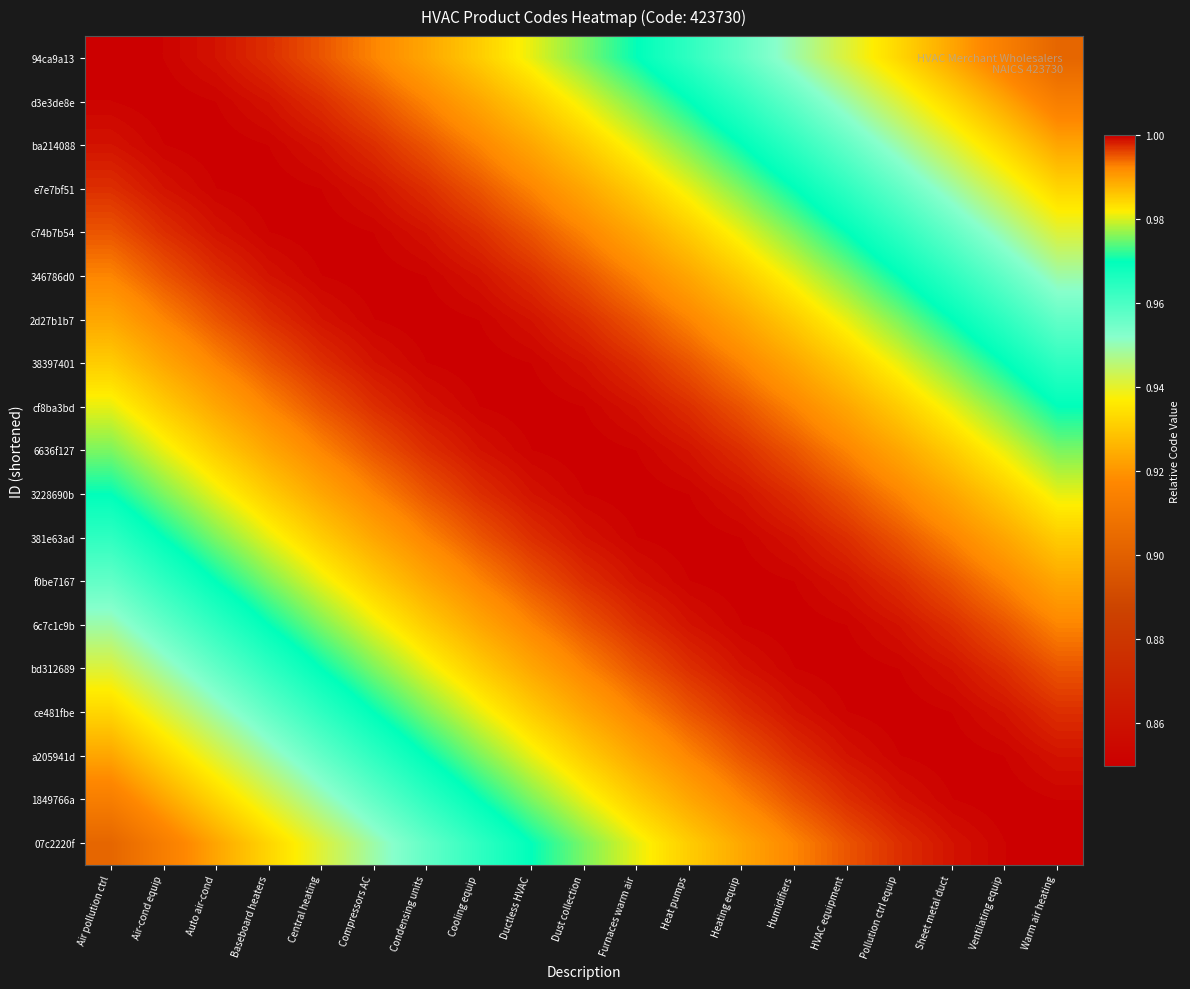

Reading left to right, transcribe all the data shown in this chart.

94ca9a13: Air pollution ctrl=1.0	Air-cond equip=1.0	Auto air-cond=1.0	Baseboard heaters=1.0	Central heating=1.0	Compressors AC=1.0	Condensing units=1.0	Cooling equip=1.0	Ductless HVAC=1.0	Dust collection=1.0	Furnaces warm air=1.0	Heat pumps=1.0	Heating equip=1.0	Humidifiers=0.9	HVAC equipment=0.9	Pollution ctrl equip=0.9	Sheet metal duct=0.9	Ventilating equip=0.9	Warm air heating=0.9
d3e3de8e: Air pollution ctrl=1.0	Air-cond equip=1.0	Auto air-cond=1.0	Baseboard heaters=1.0	Central heating=1.0	Compressors AC=1.0	Condensing units=1.0	Cooling equip=1.0	Ductless HVAC=1.0	Dust collection=1.0	Furnaces warm air=1.0	Heat pumps=1.0	Heating equip=1.0	Humidifiers=1.0	HVAC equipment=0.9	Pollution ctrl equip=0.9	Sheet metal duct=0.9	Ventilating equip=0.9	Warm air heating=0.9
ba214088: Air pollution ctrl=1.0	Air-cond equip=1.0	Auto air-cond=1.0	Baseboard heaters=1.0	Central heating=1.0	Compressors AC=1.0	Condensing units=1.0	Cooling equip=1.0	Ductless HVAC=1.0	Dust collection=1.0	Furnaces warm air=1.0	Heat pumps=1.0	Heating equip=1.0	Humidifiers=1.0	HVAC equipment=1.0	Pollution ctrl equip=0.9	Sheet metal duct=0.9	Ventilating equip=0.9	Warm air heating=0.9
e7e7bf51: Air pollution ctrl=1.0	Air-cond equip=1.0	Auto air-cond=1.0	Baseboard heaters=1.0	Central heating=1.0	Compressors AC=1.0	Condensing units=1.0	Cooling equip=1.0	Ductless HVAC=1.0	Dust collection=1.0	Furnaces warm air=1.0	Heat pumps=1.0	Heating equip=1.0	Humidifiers=1.0	HVAC equipment=1.0	Pollution ctrl equip=1.0	Sheet metal duct=0.9	Ventilating equip=0.9	Warm air heating=0.9
c74b7b54: Air pollution ctrl=1.0	Air-cond equip=1.0	Auto air-cond=1.0	Baseboard heaters=1.0	Central heating=1.0	Compressors AC=1.0	Condensing units=1.0	Cooling equip=1.0	Ductless HVAC=1.0	Dust collection=1.0	Furnaces warm air=1.0	Heat pumps=1.0	Heating equip=1.0	Humidifiers=1.0	HVAC equipment=1.0	Pollution ctrl equip=1.0	Sheet metal duct=1.0	Ventilating equip=0.9	Warm air heating=0.9
346786d0: Air pollution ctrl=1.0	Air-cond equip=1.0	Auto air-cond=1.0	Baseboard heaters=1.0	Central heating=1.0	Compressors AC=1.0	Condensing units=1.0	Cooling equip=1.0	Ductless HVAC=1.0	Dust collection=1.0	Furnaces warm air=1.0	Heat pumps=1.0	Heating equip=1.0	Humidifiers=1.0	HVAC equipment=1.0	Pollution ctrl equip=1.0	Sheet metal duct=1.0	Ventilating equip=1.0	Warm air heating=0.9
2d27b1b7: Air pollution ctrl=1.0	Air-cond equip=1.0	Auto air-cond=1.0	Baseboard heaters=1.0	Central heating=1.0	Compressors AC=1.0	Condensing units=1.0	Cooling equip=1.0	Ductless HVAC=1.0	Dust collection=1.0	Furnaces warm air=1.0	Heat pumps=1.0	Heating equip=1.0	Humidifiers=1.0	HVAC equipment=1.0	Pollution ctrl equip=1.0	Sheet metal duct=1.0	Ventilating equip=1.0	Warm air heating=1.0
38397401: Air pollution ctrl=1.0	Air-cond equip=1.0	Auto air-cond=1.0	Baseboard heaters=1.0	Central heating=1.0	Compressors AC=1.0	Condensing units=1.0	Cooling equip=1.0	Ductless HVAC=1.0	Dust collection=1.0	Furnaces warm air=1.0	Heat pumps=1.0	Heating equip=1.0	Humidifiers=1.0	HVAC equipment=1.0	Pollution ctrl equip=1.0	Sheet metal duct=1.0	Ventilating equip=1.0	Warm air heating=1.0
cf8ba3bd: Air pollution ctrl=1.0	Air-cond equip=1.0	Auto air-cond=1.0	Baseboard heaters=1.0	Central heating=1.0	Compressors AC=1.0	Condensing units=1.0	Cooling equip=1.0	Ductless HVAC=1.0	Dust collection=1.0	Furnaces warm air=1.0	Heat pumps=1.0	Heating equip=1.0	Humidifiers=1.0	HVAC equipment=1.0	Pollution ctrl equip=1.0	Sheet metal duct=1.0	Ventilating equip=1.0	Warm air heating=1.0
6636f127: Air pollution ctrl=1.0	Air-cond equip=1.0	Auto air-cond=1.0	Baseboard heaters=1.0	Central heating=1.0	Compressors AC=1.0	Condensing units=1.0	Cooling equip=1.0	Ductless HVAC=1.0	Dust collection=1.0	Furnaces warm air=1.0	Heat pumps=1.0	Heating equip=1.0	Humidifiers=1.0	HVAC equipment=1.0	Pollution ctrl equip=1.0	Sheet metal duct=1.0	Ventilating equip=1.0	Warm air heating=1.0
3228690b: Air pollution ctrl=1.0	Air-cond equip=1.0	Auto air-cond=1.0	Baseboard heaters=1.0	Central heating=1.0	Compressors AC=1.0	Condensing units=1.0	Cooling equip=1.0	Ductless HVAC=1.0	Dust collection=1.0	Furnaces warm air=1.0	Heat pumps=1.0	Heating equip=1.0	Humidifiers=1.0	HVAC equipment=1.0	Pollution ctrl equip=1.0	Sheet metal duct=1.0	Ventilating equip=1.0	Warm air heating=1.0
381e63ad: Air pollution ctrl=1.0	Air-cond equip=1.0	Auto air-cond=1.0	Baseboard heaters=1.0	Central heating=1.0	Compressors AC=1.0	Condensing units=1.0	Cooling equip=1.0	Ductless HVAC=1.0	Dust collection=1.0	Furnaces warm air=1.0	Heat pumps=1.0	Heating equip=1.0	Humidifiers=1.0	HVAC equipment=1.0	Pollution ctrl equip=1.0	Sheet metal duct=1.0	Ventilating equip=1.0	Warm air heating=1.0
f0be7167: Air pollution ctrl=1.0	Air-cond equip=1.0	Auto air-cond=1.0	Baseboard heaters=1.0	Central heating=1.0	Compressors AC=1.0	Condensing units=1.0	Cooling equip=1.0	Ductless HVAC=1.0	Dust collection=1.0	Furnaces warm air=1.0	Heat pumps=1.0	Heating equip=1.0	Humidifiers=1.0	HVAC equipment=1.0	Pollution ctrl equip=1.0	Sheet metal duct=1.0	Ventilating equip=1.0	Warm air heating=1.0
6c7c1c9b: Air pollution ctrl=0.9	Air-cond equip=1.0	Auto air-cond=1.0	Baseboard heaters=1.0	Central heating=1.0	Compressors AC=1.0	Condensing units=1.0	Cooling equip=1.0	Ductless HVAC=1.0	Dust collection=1.0	Furnaces warm air=1.0	Heat pumps=1.0	Heating equip=1.0	Humidifiers=1.0	HVAC equipment=1.0	Pollution ctrl equip=1.0	Sheet metal duct=1.0	Ventilating equip=1.0	Warm air heating=1.0
bd312689: Air pollution ctrl=0.9	Air-cond equip=0.9	Auto air-cond=1.0	Baseboard heaters=1.0	Central heating=1.0	Compressors AC=1.0	Condensing units=1.0	Cooling equip=1.0	Ductless HVAC=1.0	Dust collection=1.0	Furnaces warm air=1.0	Heat pumps=1.0	Heating equip=1.0	Humidifiers=1.0	HVAC equipment=1.0	Pollution ctrl equip=1.0	Sheet metal duct=1.0	Ventilating equip=1.0	Warm air heating=1.0
ce481fbe: Air pollution ctrl=0.9	Air-cond equip=0.9	Auto air-cond=0.9	Baseboard heaters=1.0	Central heating=1.0	Compressors AC=1.0	Condensing units=1.0	Cooling equip=1.0	Ductless HVAC=1.0	Dust collection=1.0	Furnaces warm air=1.0	Heat pumps=1.0	Heating equip=1.0	Humidifiers=1.0	HVAC equipment=1.0	Pollution ctrl equip=1.0	Sheet metal duct=1.0	Ventilating equip=1.0	Warm air heating=1.0
a205941d: Air pollution ctrl=0.9	Air-cond equip=0.9	Auto air-cond=0.9	Baseboard heaters=0.9	Central heating=1.0	Compressors AC=1.0	Condensing units=1.0	Cooling equip=1.0	Ductless HVAC=1.0	Dust collection=1.0	Furnaces warm air=1.0	Heat pumps=1.0	Heating equip=1.0	Humidifiers=1.0	HVAC equipment=1.0	Pollution ctrl equip=1.0	Sheet metal duct=1.0	Ventilating equip=1.0	Warm air heating=1.0
1849766a: Air pollution ctrl=0.9	Air-cond equip=0.9	Auto air-cond=0.9	Baseboard heaters=0.9	Central heating=0.9	Compressors AC=1.0	Condensing units=1.0	Cooling equip=1.0	Ductless HVAC=1.0	Dust collection=1.0	Furnaces warm air=1.0	Heat pumps=1.0	Heating equip=1.0	Humidifiers=1.0	HVAC equipment=1.0	Pollution ctrl equip=1.0	Sheet metal duct=1.0	Ventilating equip=1.0	Warm air heating=1.0
07c2220f: Air pollution ctrl=0.9	Air-cond equip=0.9	Auto air-cond=0.9	Baseboard heaters=0.9	Central heating=0.9	Compressors AC=0.9	Condensing units=1.0	Cooling equip=1.0	Ductless HVAC=1.0	Dust collection=1.0	Furnaces warm air=1.0	Heat pumps=1.0	Heating equip=1.0	Humidifiers=1.0	HVAC equipment=1.0	Pollution ctrl equip=1.0	Sheet metal duct=1.0	Ventilating equip=1.0	Warm air heating=1.0